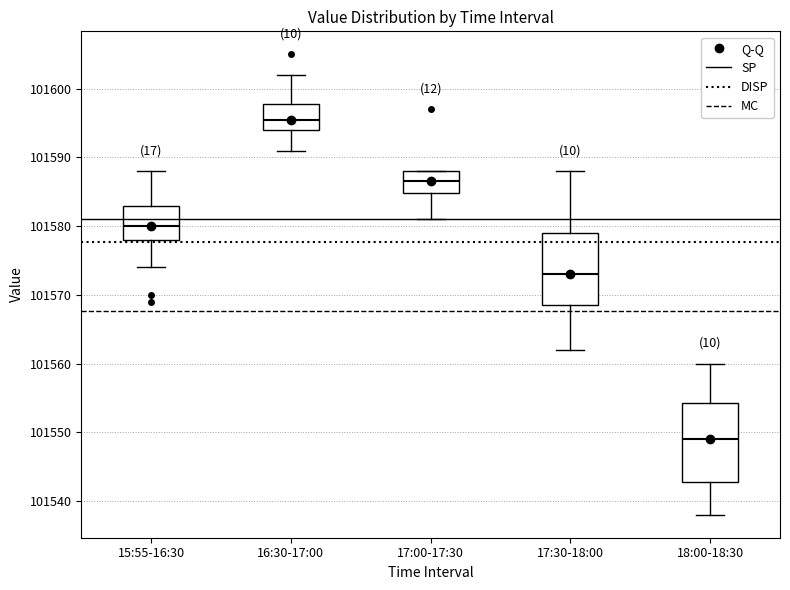

Reading left to right, transcribe this box plot: for each box, give where its median line is, the range the box spans, and where its two whiskers end, as read against the y-axis. The values are not printed on the chart, so give them approximately, as read against the axis.

15:55-16:30: median 101580, box 101578 to 101583, whiskers 101574 to 101588
16:30-17:00: median 101596, box 101594 to 101598, whiskers 101591 to 101602
17:00-17:30: median 101587, box 101585 to 101588, whiskers 101581 to 101588
17:30-18:00: median 101573, box 101569 to 101579, whiskers 101562 to 101588
18:00-18:30: median 101549, box 101543 to 101554, whiskers 101538 to 101560